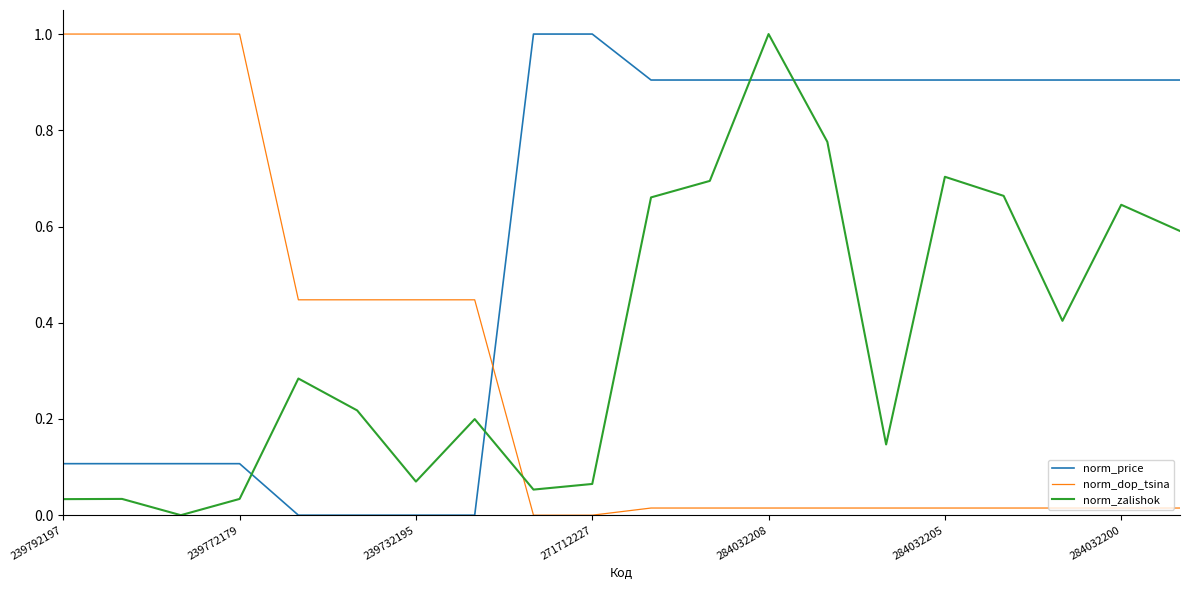

How many values in norm_zalishok are above zero?

19